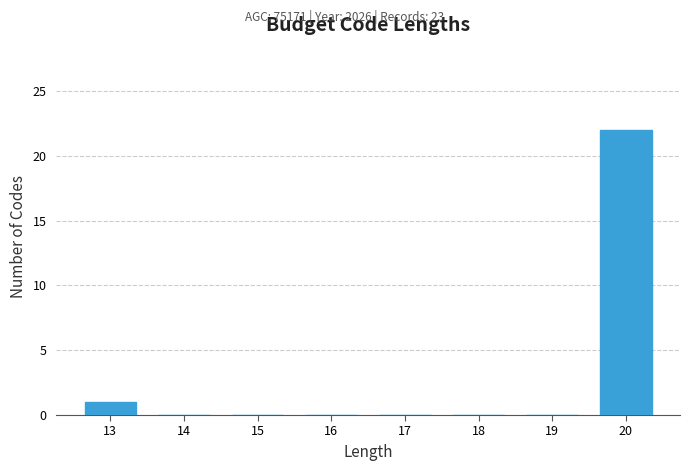

Reading left to right, extract all data points from this chart.

13=1	14=0	15=0	16=0	17=0	18=0	19=0	20=22